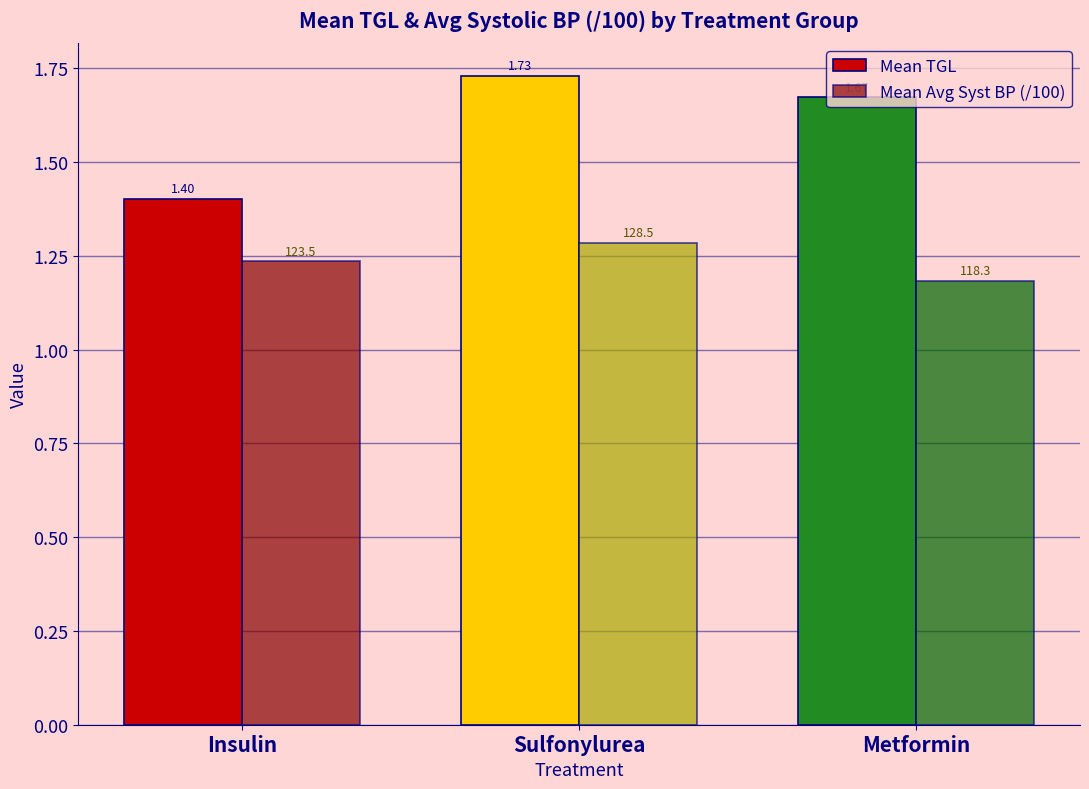

What is the label of the 1st bar from the right?

Metformin